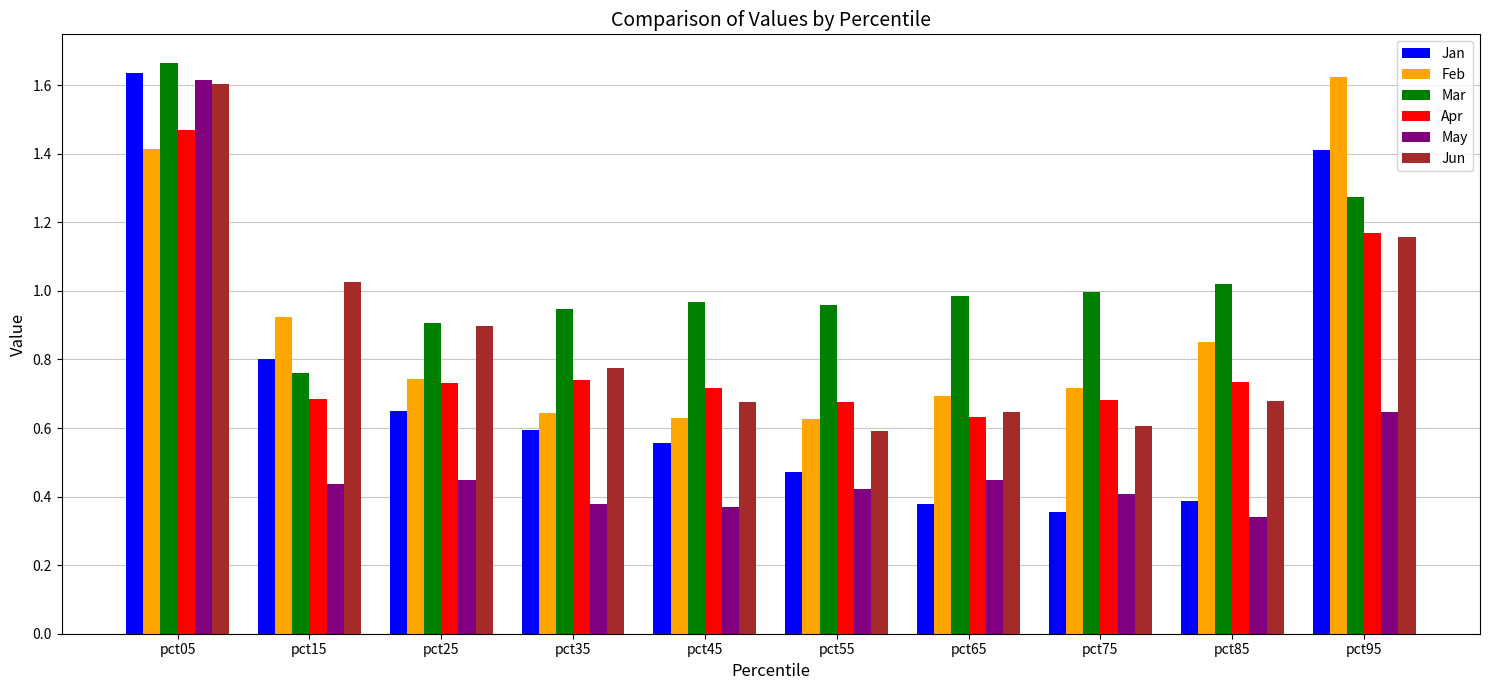

What is the sum of all Mar values?

10.5